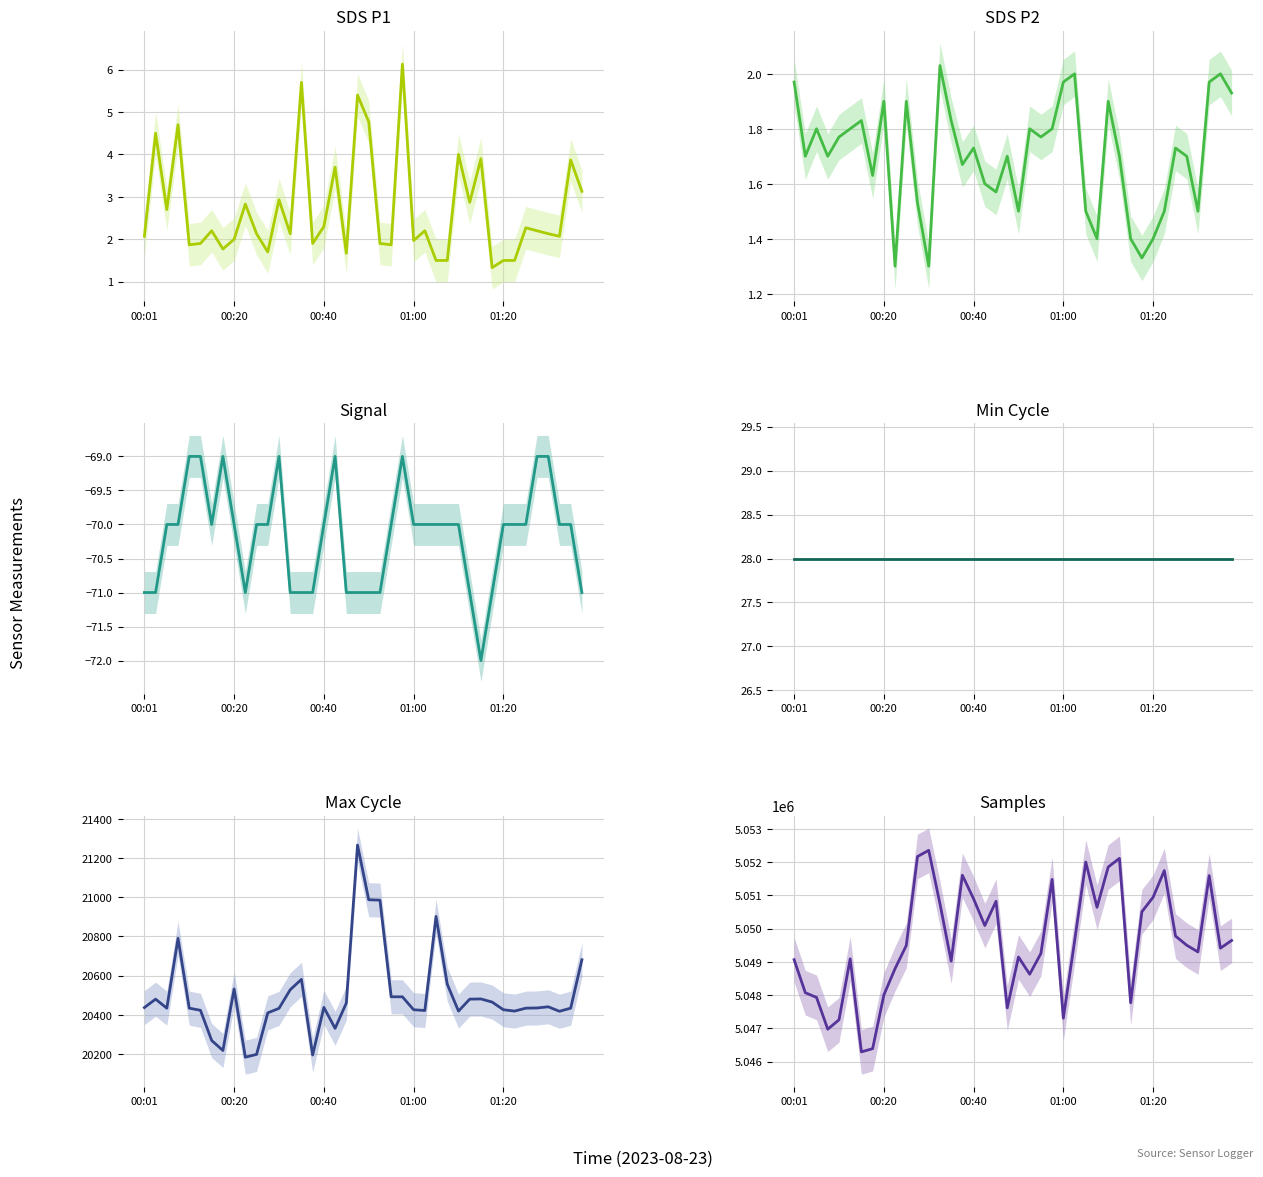

What is the lowest value of the Min_cycle series?

28.0